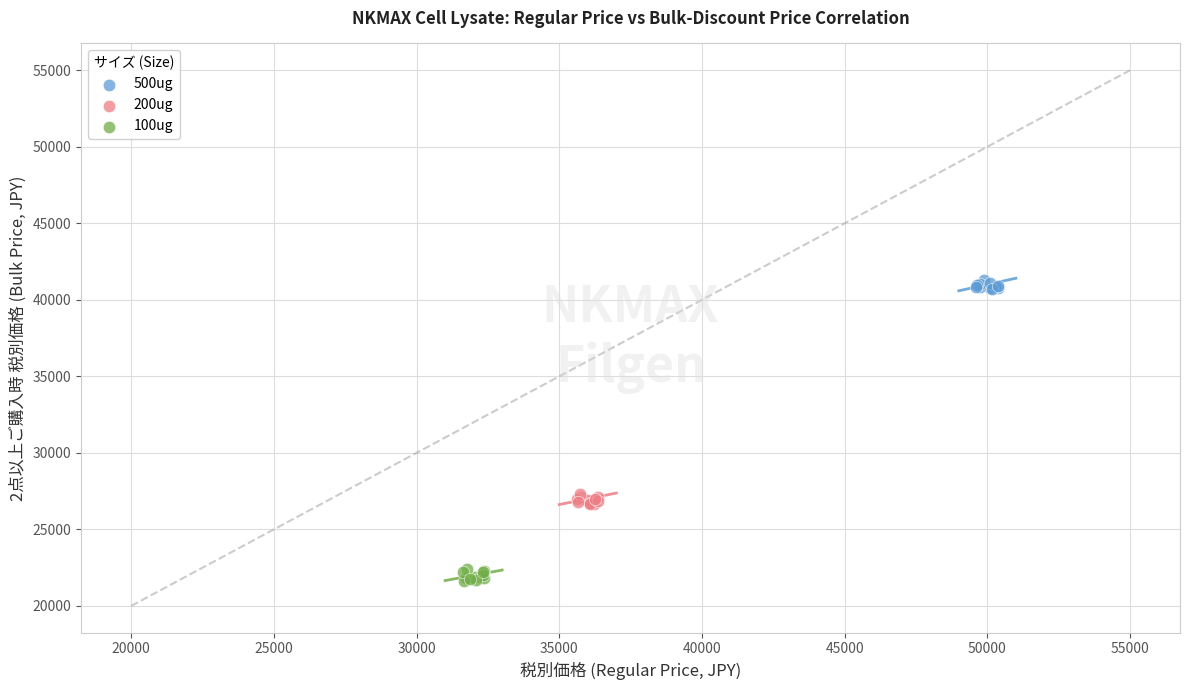

Which series contains the lowest Y value?

100ug